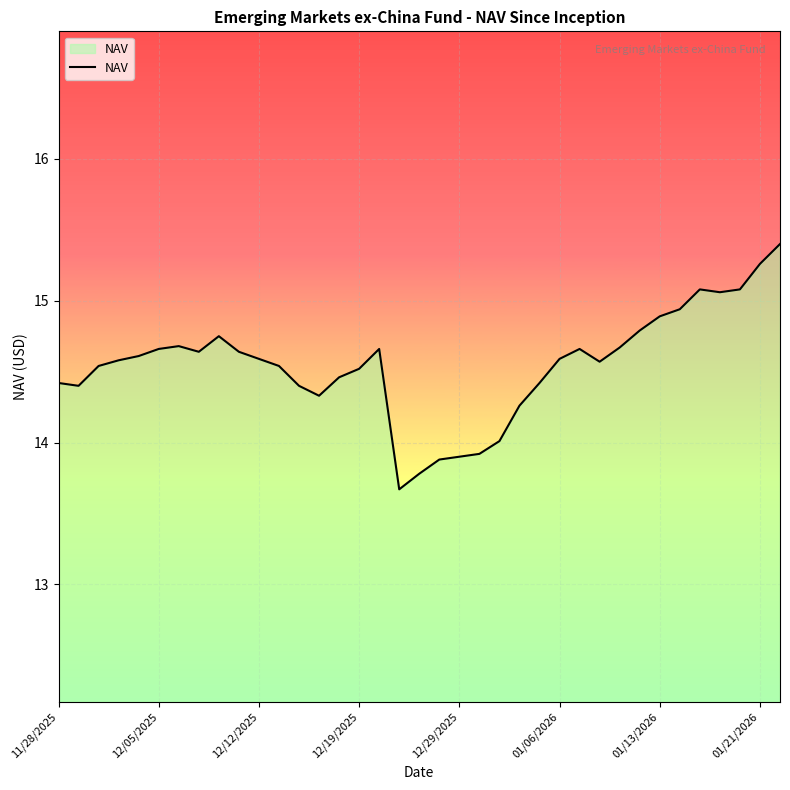

At which label does the data first exceed 14?

11/28/2025